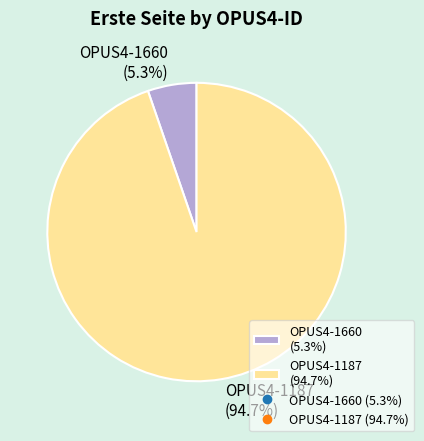

Count the number of slices in the pie.

2